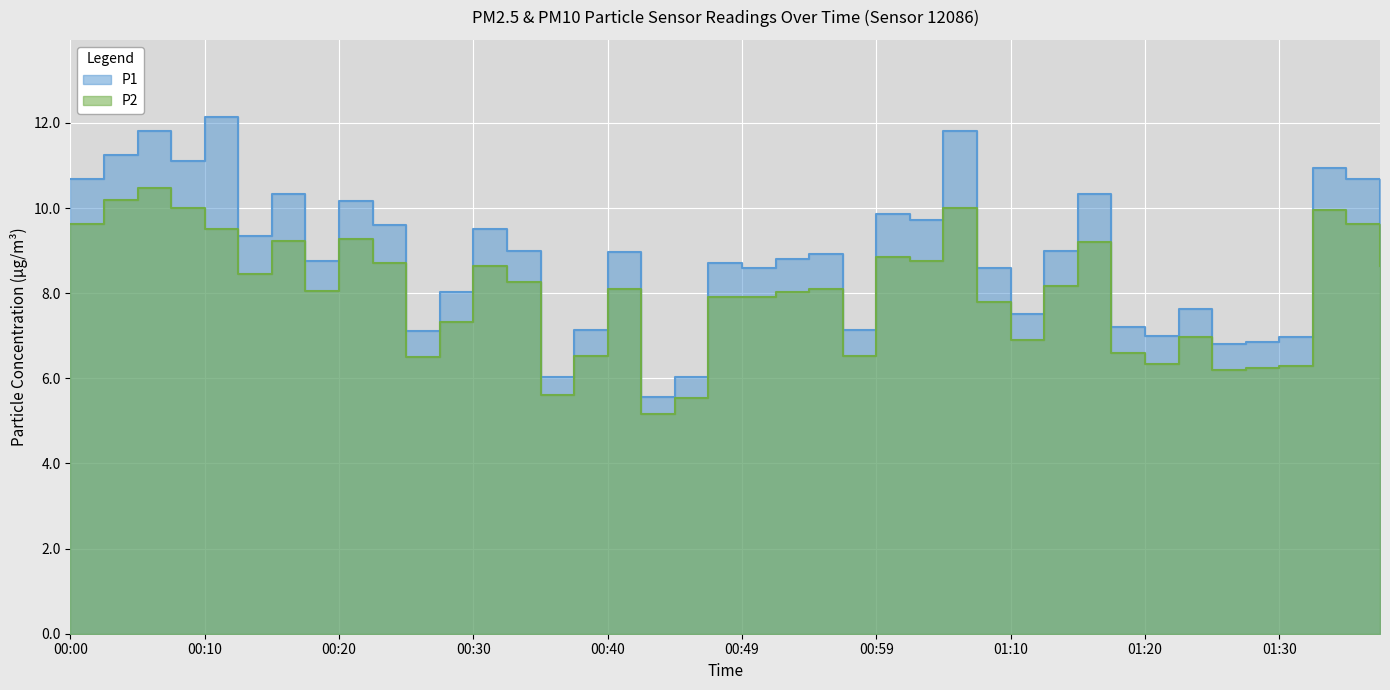

True or false: P2 and P1 cross at least once.

False